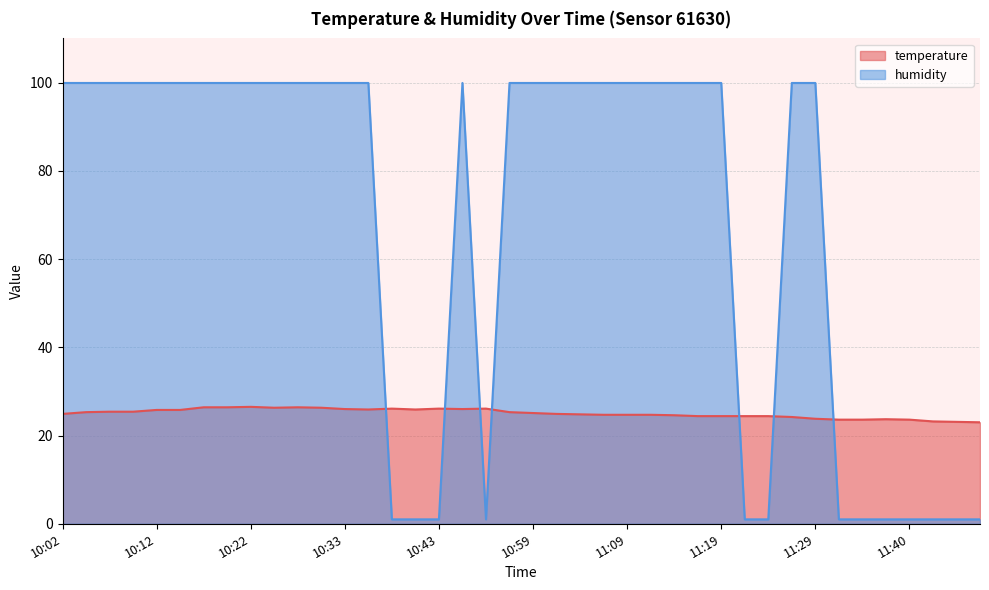

What is the sum of the temperature values at 11:29 and 10:56?

49.1